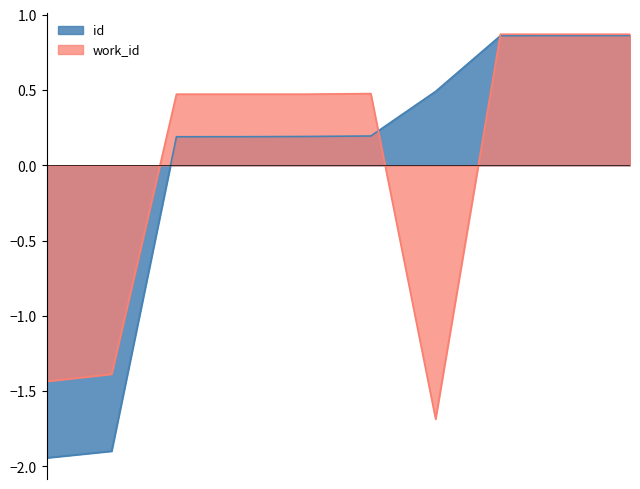

At 7570, list the series in order from largest to smallest.

work_id, id